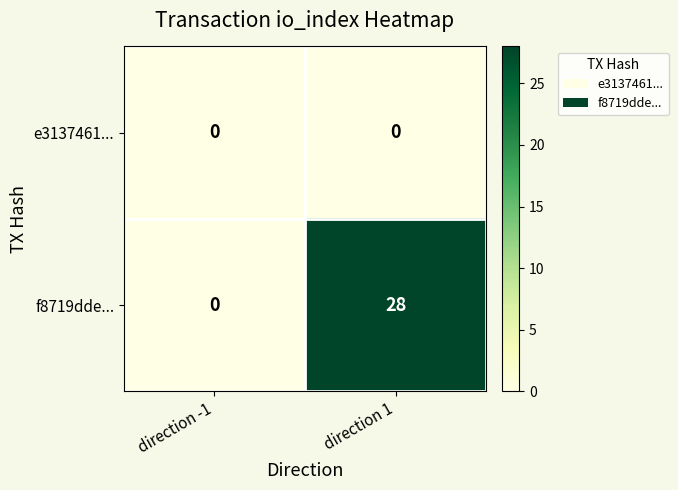

True or false: f8719dde... has a value of 45 at direction 1.

False